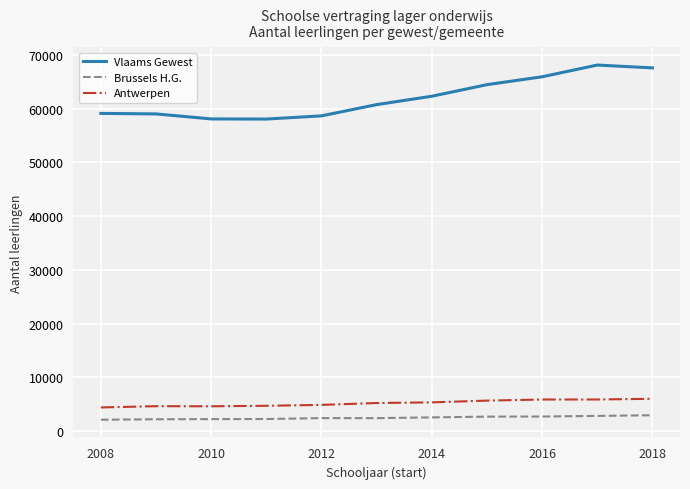

Which series has the largest total across all categories?

Vlaams Gewest